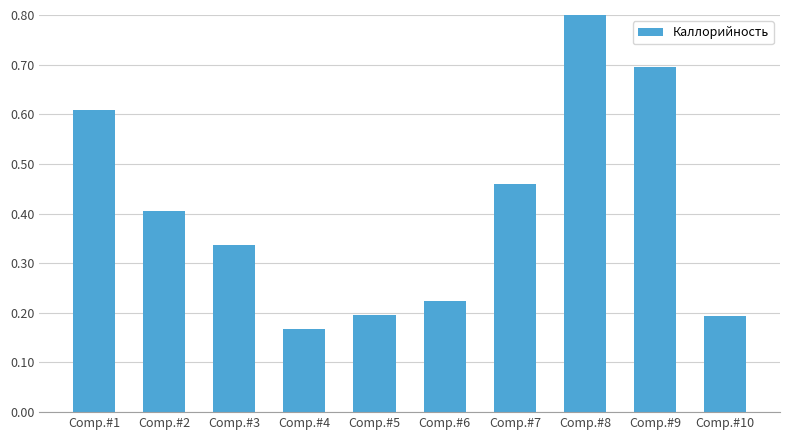

True or false: the data shows 0.5 at Comp.#7.

True